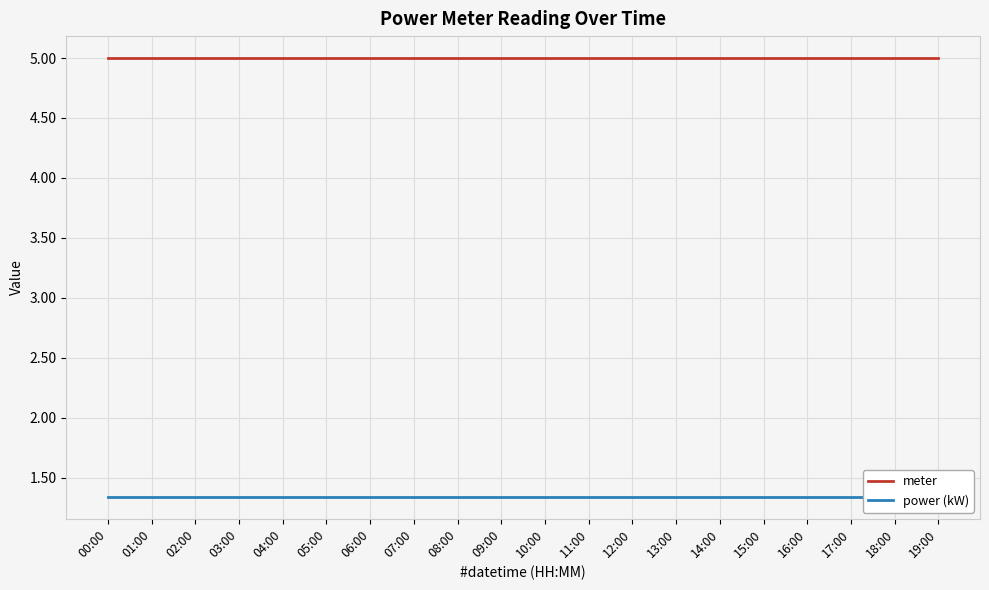

Reading left to right, extract all data points from this chart.

meter: 5.0	5.0	5.0	5.0	5.0	5.0	5.0	5.0	5.0	5.0	5.0	5.0	5.0	5.0	5.0	5.0	5.0	5.0	5.0	5.0
power (kW): 1.3	1.3	1.3	1.3	1.3	1.3	1.3	1.3	1.3	1.3	1.3	1.3	1.3	1.3	1.3	1.3	1.3	1.3	1.3	1.3